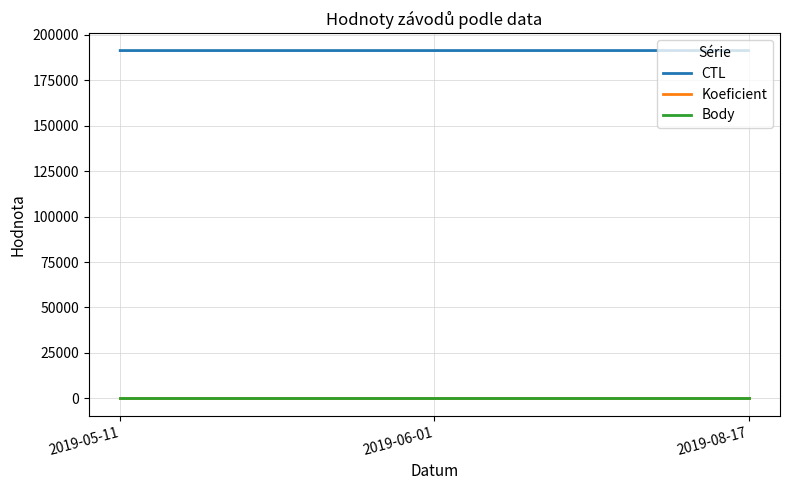

What is the lowest value of the CTL series?

191404